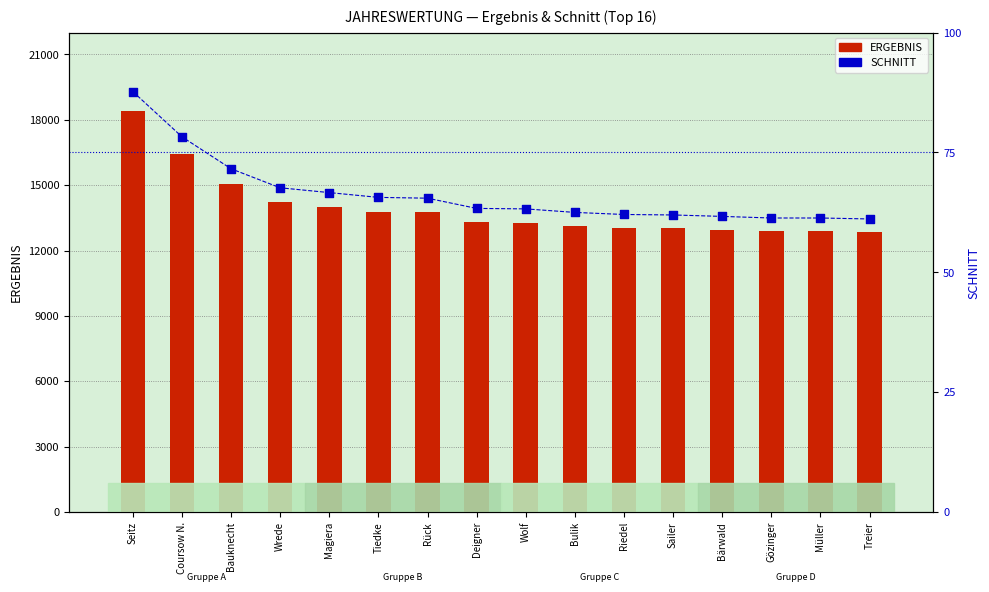

What are all the series names shown in the legend?

ERGEBNIS, SCHNITT